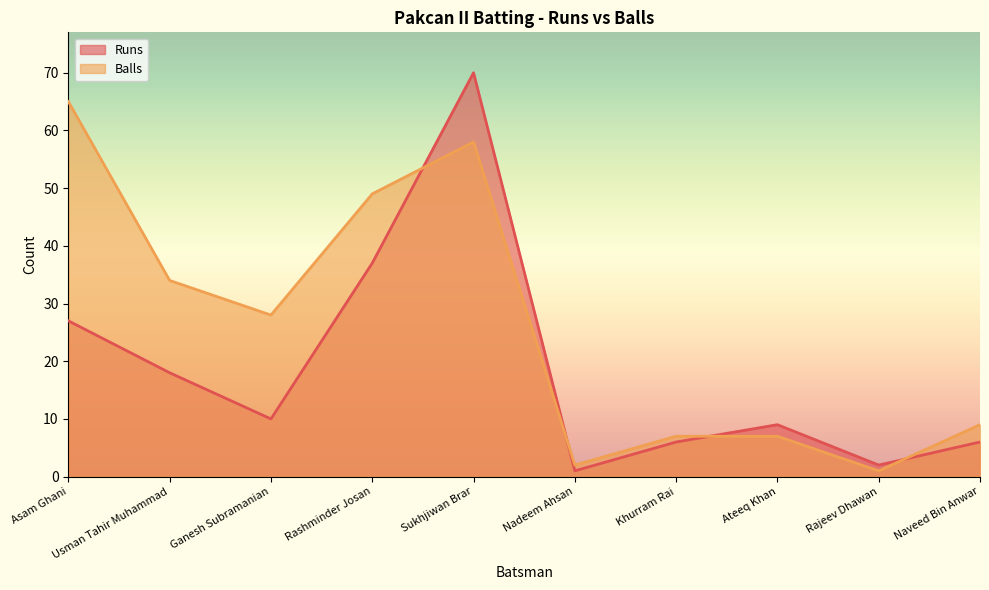

What is the approximate value of Runs at Ateeq Khan, to the nearest 5?

10